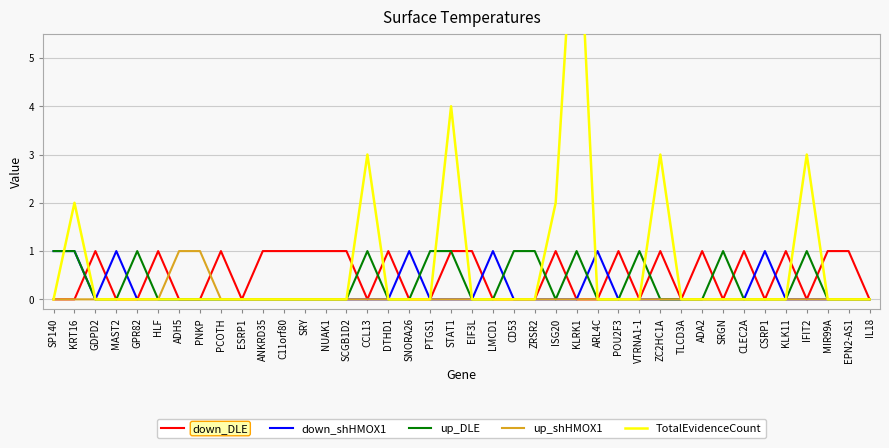

Does the chart display data point markers on the line(s)?

No